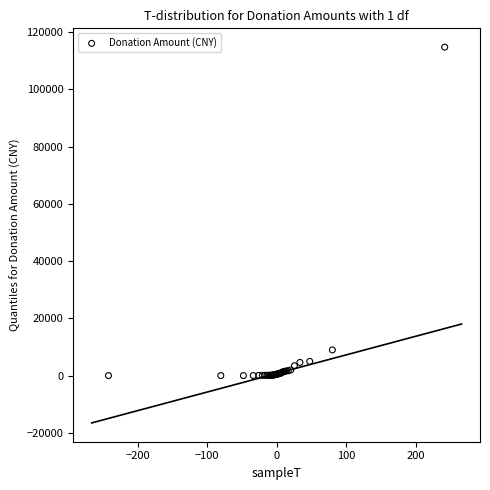

What Y value in the scatter plot is closest to 57380?

9000